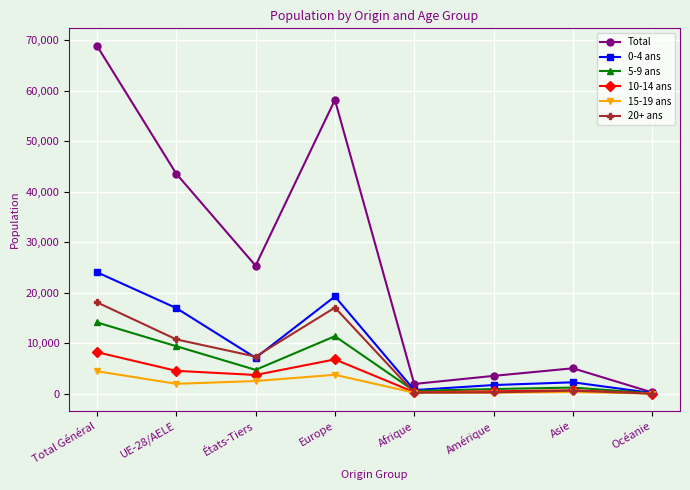

In 20+ ans, how many points are lower than both neighbors (excluding endpoints)?

2